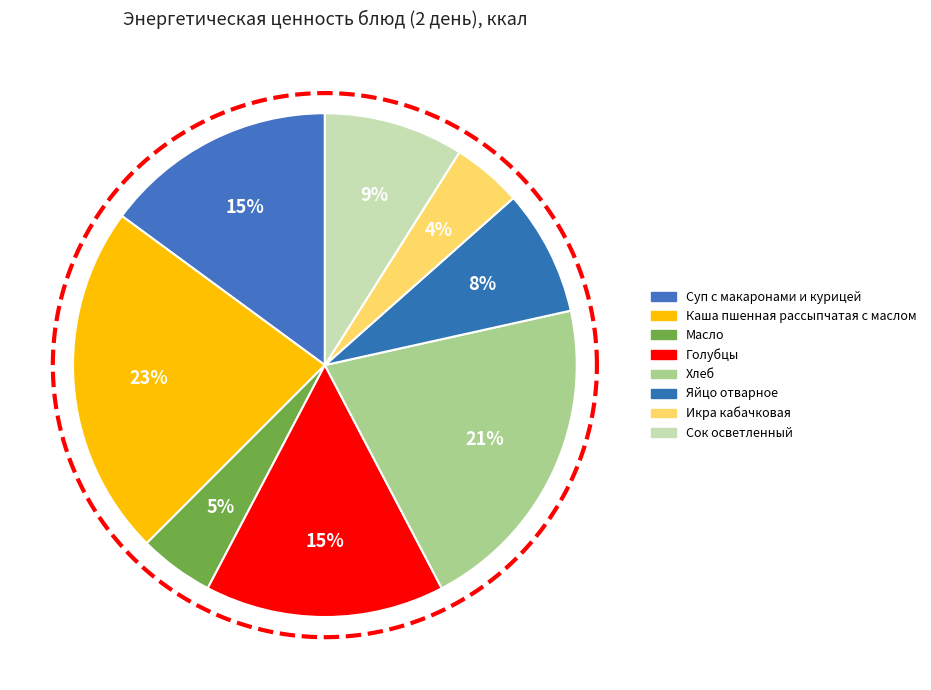

What is the change in value from Каша пшенная рассыпчатая с маслом to Икра кабачковая?

-141.2